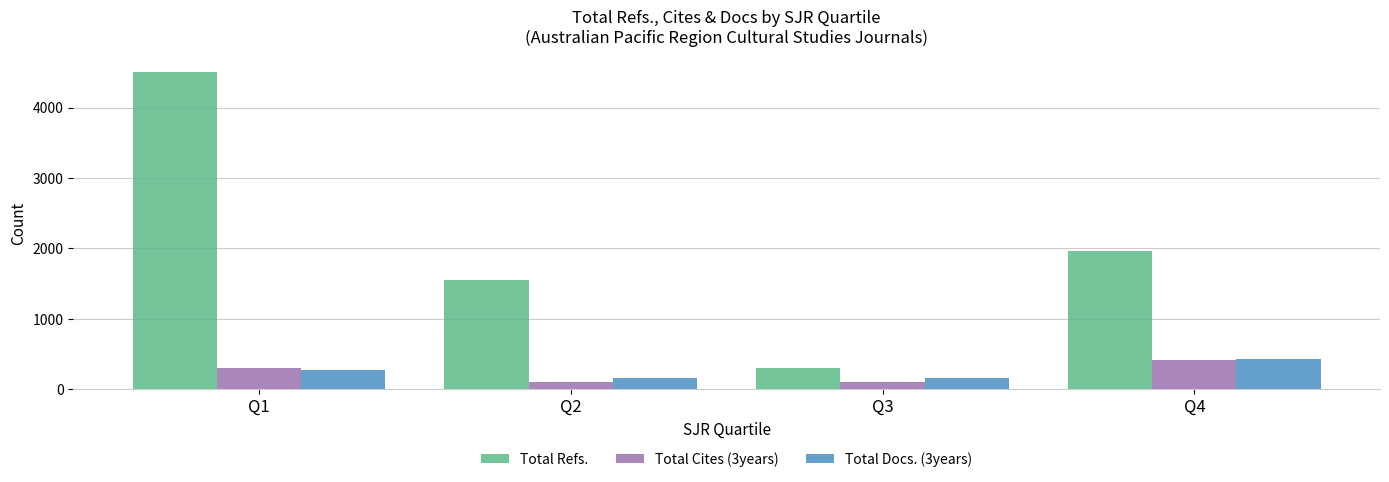

What is the value of the Total Docs. (3years) bar at the 1st from the left?

278